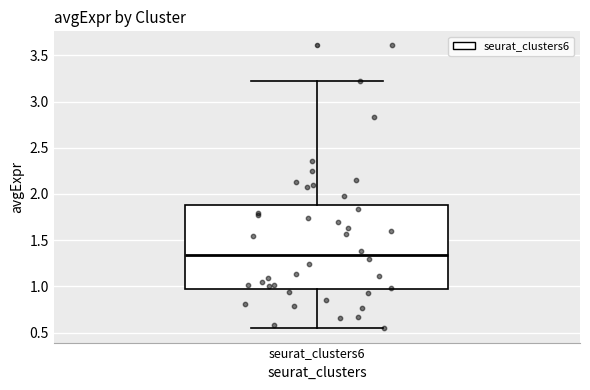

Read this box plot against the y-axis: the position of the median line, the range covered by the box, and the ends of both whiskers. The values are not printed on the chart, so give them approximately, as read against the axis.

median 1.35, box 0.95 to 1.90, whiskers 0.55 to 3.20